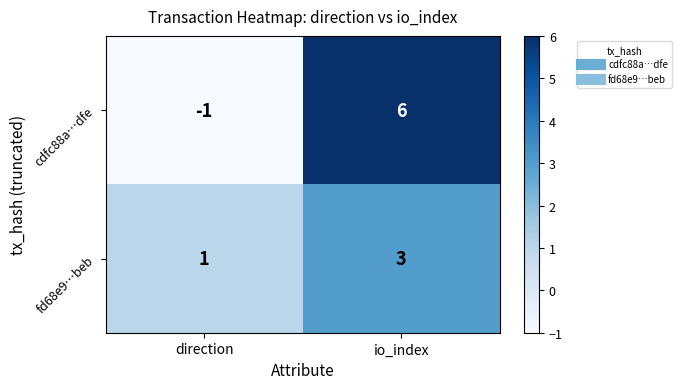

Reading left to right, what are all the values shown in this chart?

cdfc88a…dfe: direction=-1	io_index=6
fd68e9…beb: direction=1	io_index=3